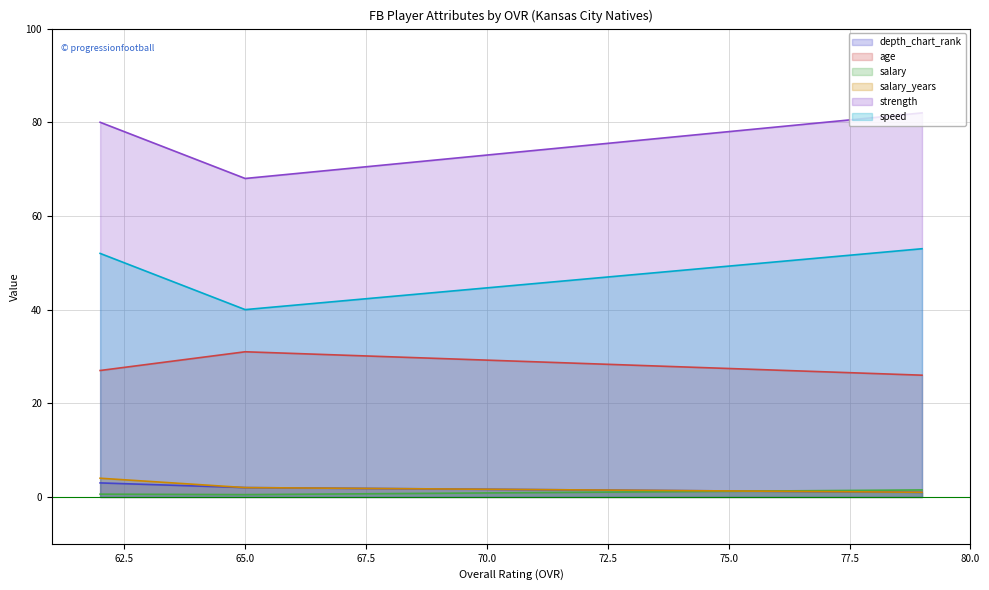

What is the difference between the highest and lowest values at 65?

67.5